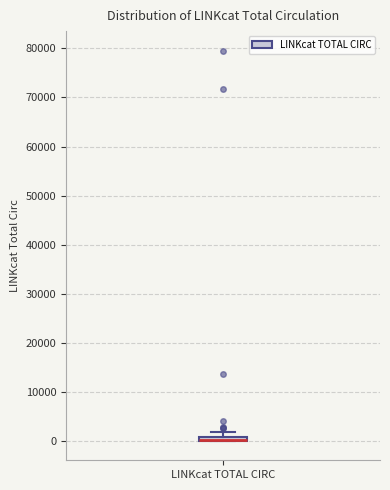

Where does the upper whisker of the box for LINKcat TOTAL CIRC end on the y-axis? The values are not printed on the chart, so give them approximately, as read against the axis.

2000